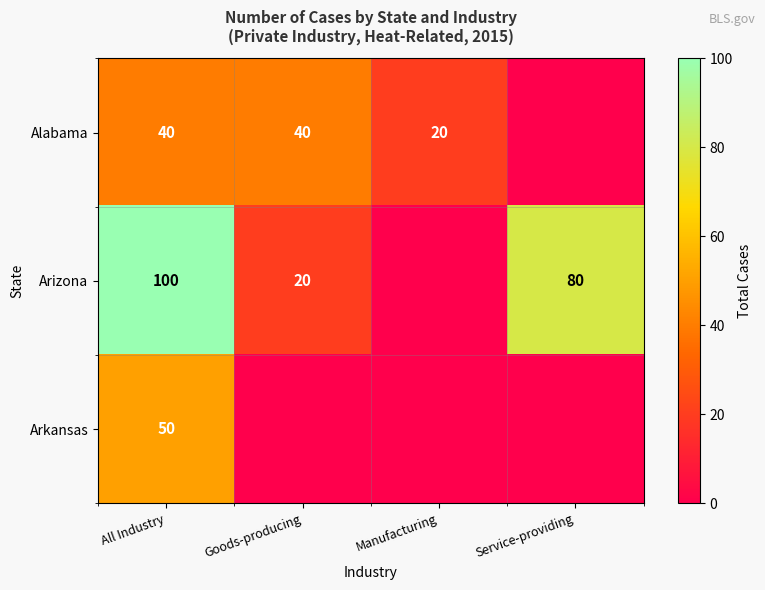

Is it true that Alabama equals 11 at All Industry?

False